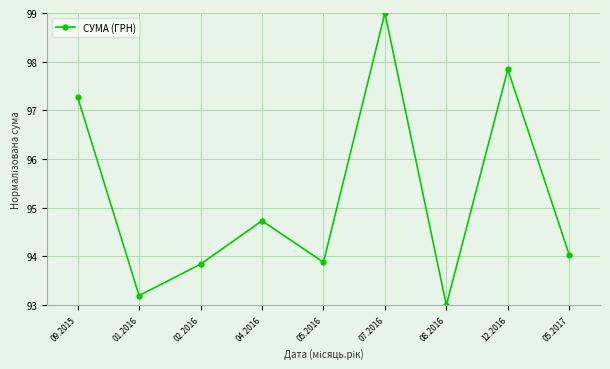

What is the average value?

95.2